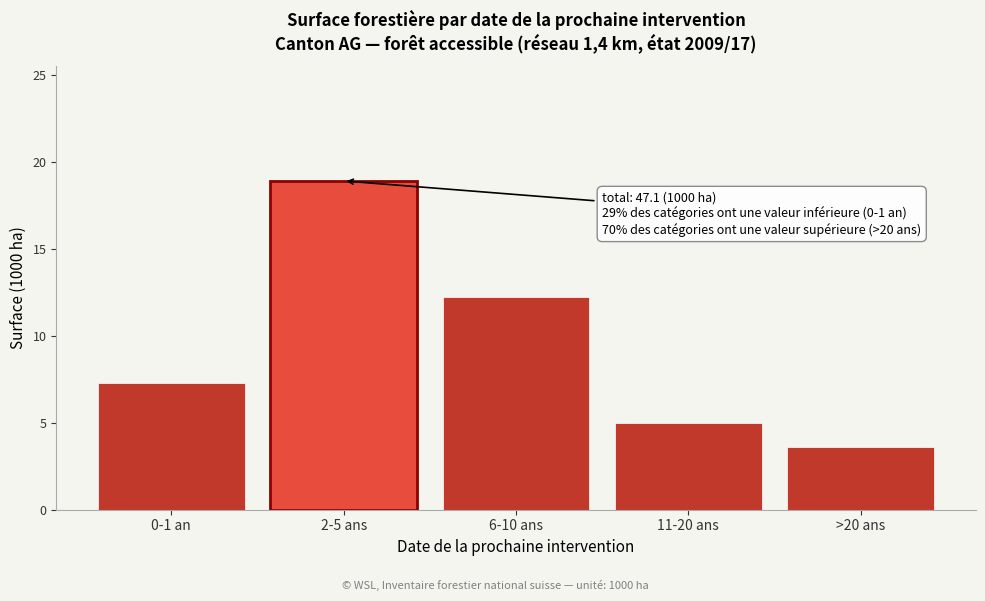

Reading right to left, list all the values displayed in this chart.

3.6	5.0	12.2	18.9	7.3